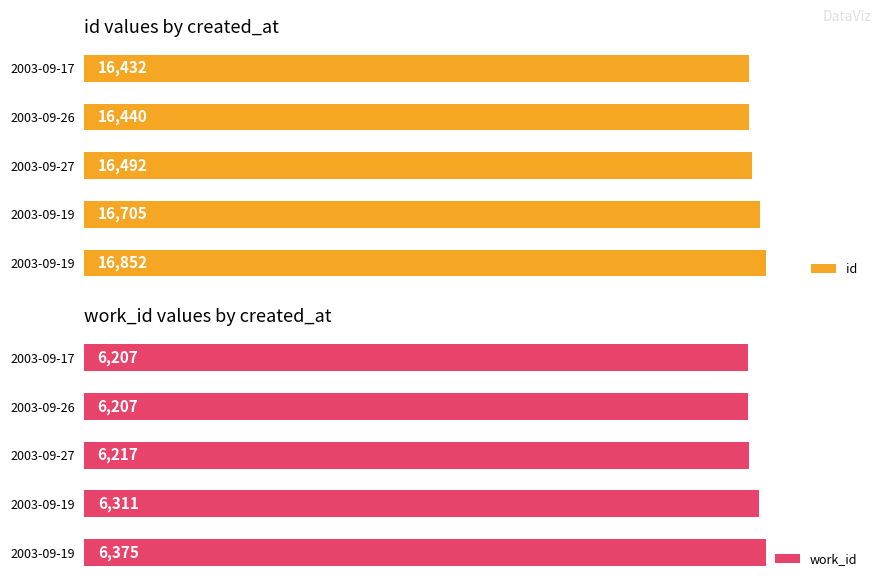

Which series has the largest range (max minus min)?

id